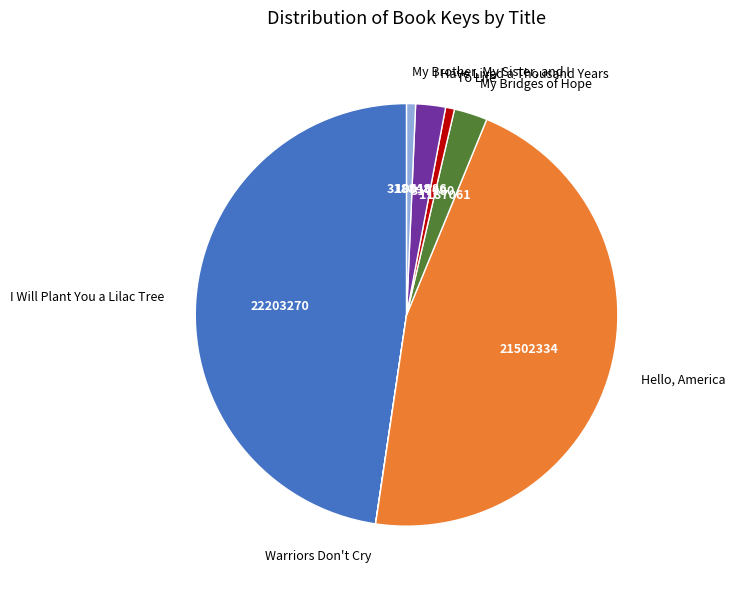

Approximately how many times larger is the value at I Will Plant You a Lilac Tree compared to To Life?

69.8